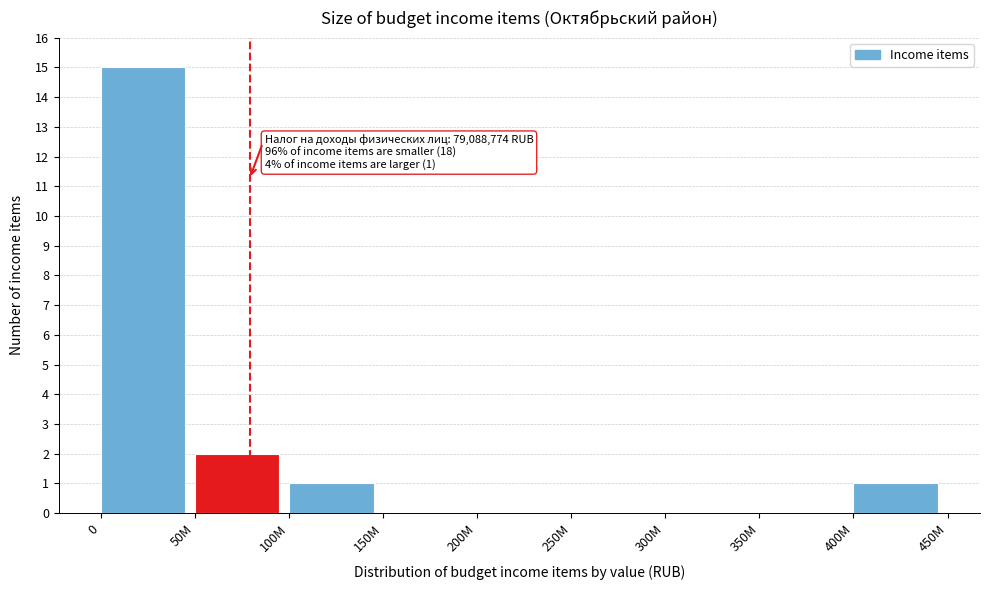

Reading right to left, transcribe all the data shown in this chart.

400M=1	350M=0	300M=0	250M=0	200M=0	150M=0	100M=1	50M=2	0=15